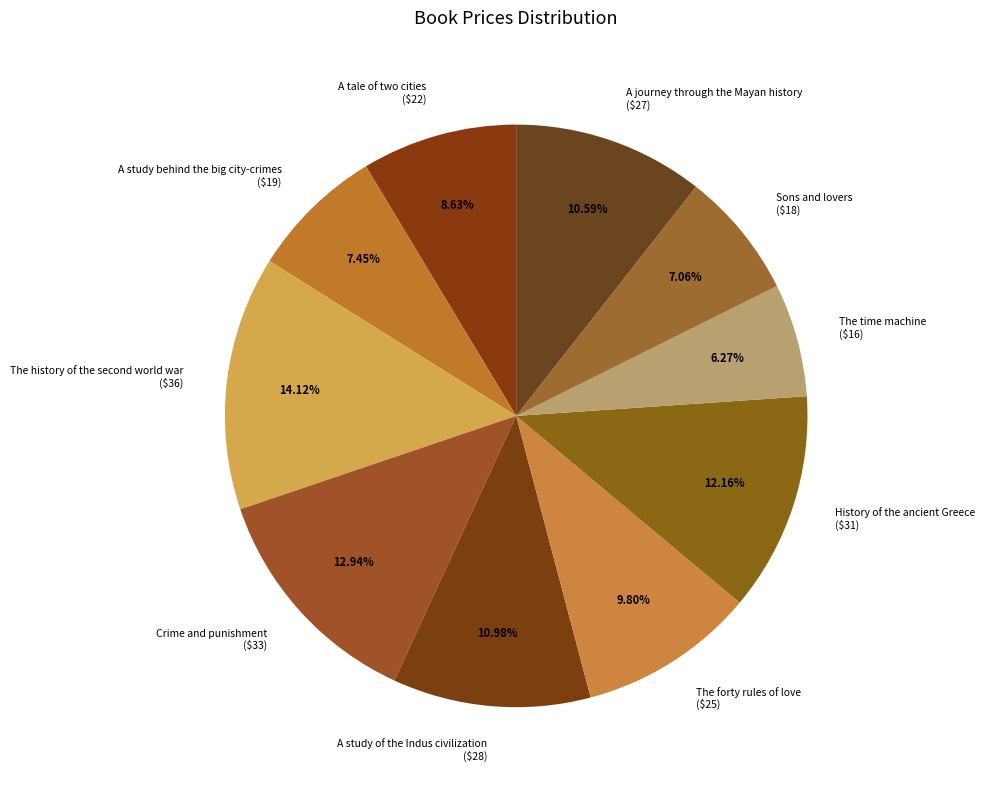

To the nearest percent, what is the difference between the largest and smallest slice percentages?

8%